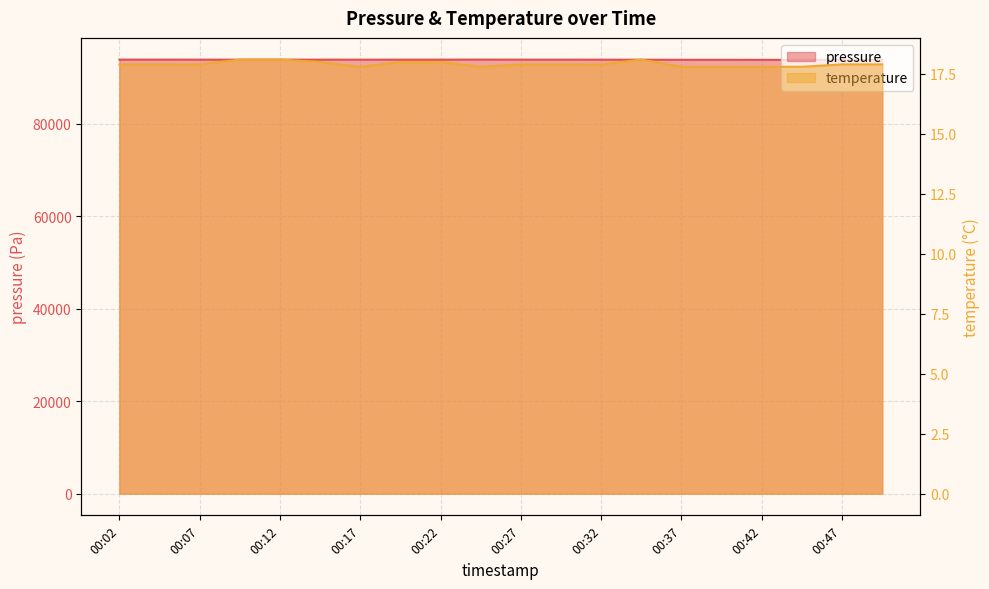

What is the total value across all series at 00:42?

93840.8